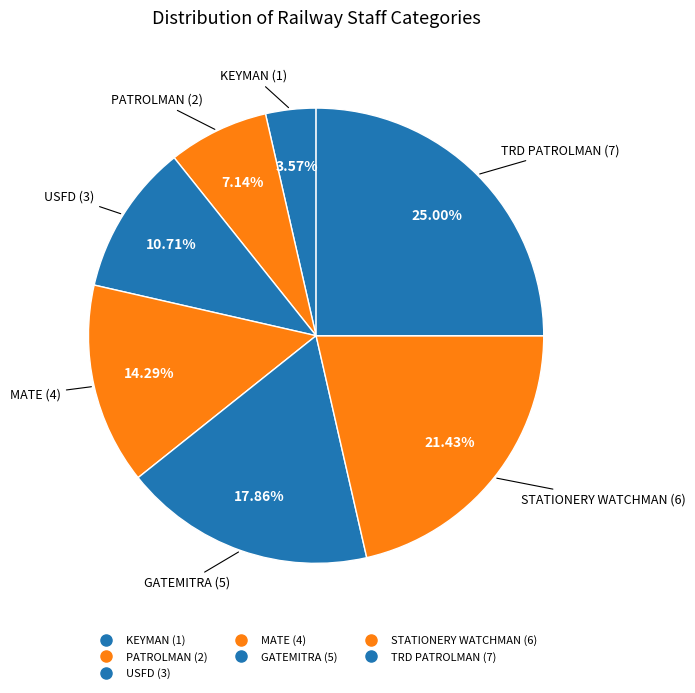

Count the number of slices in the pie.

7